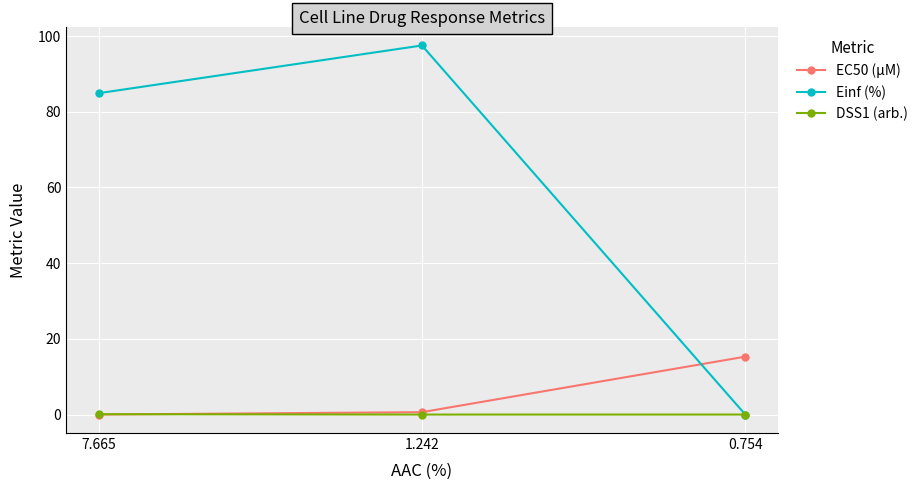

How many data points in Einf (%) are less than 84?

1